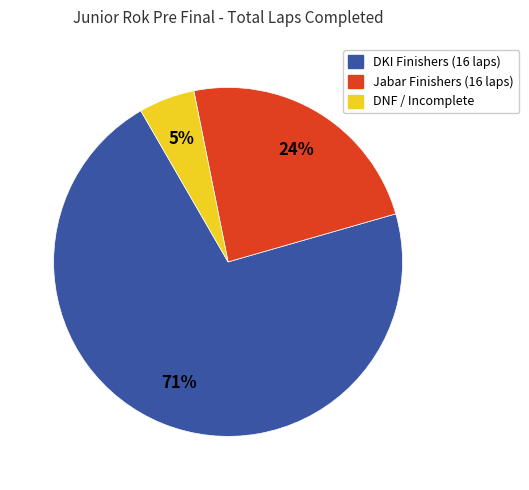

Which category accounts for the majority?

DKI Finishers (16 laps)